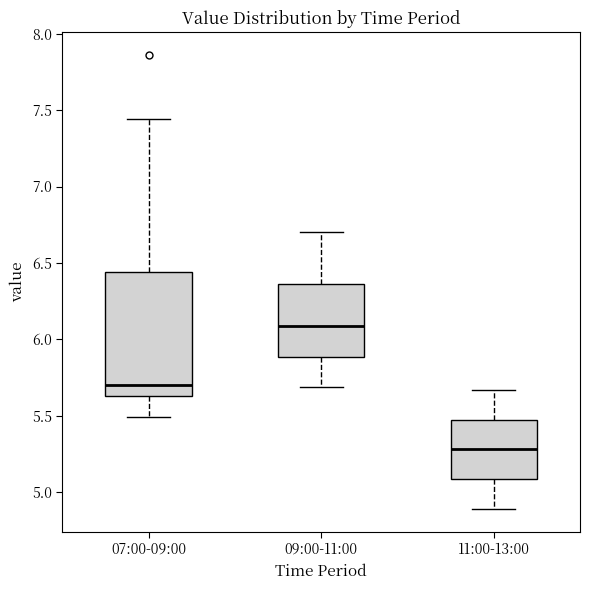

Which box's median line is the lowest?

11:00-13:00